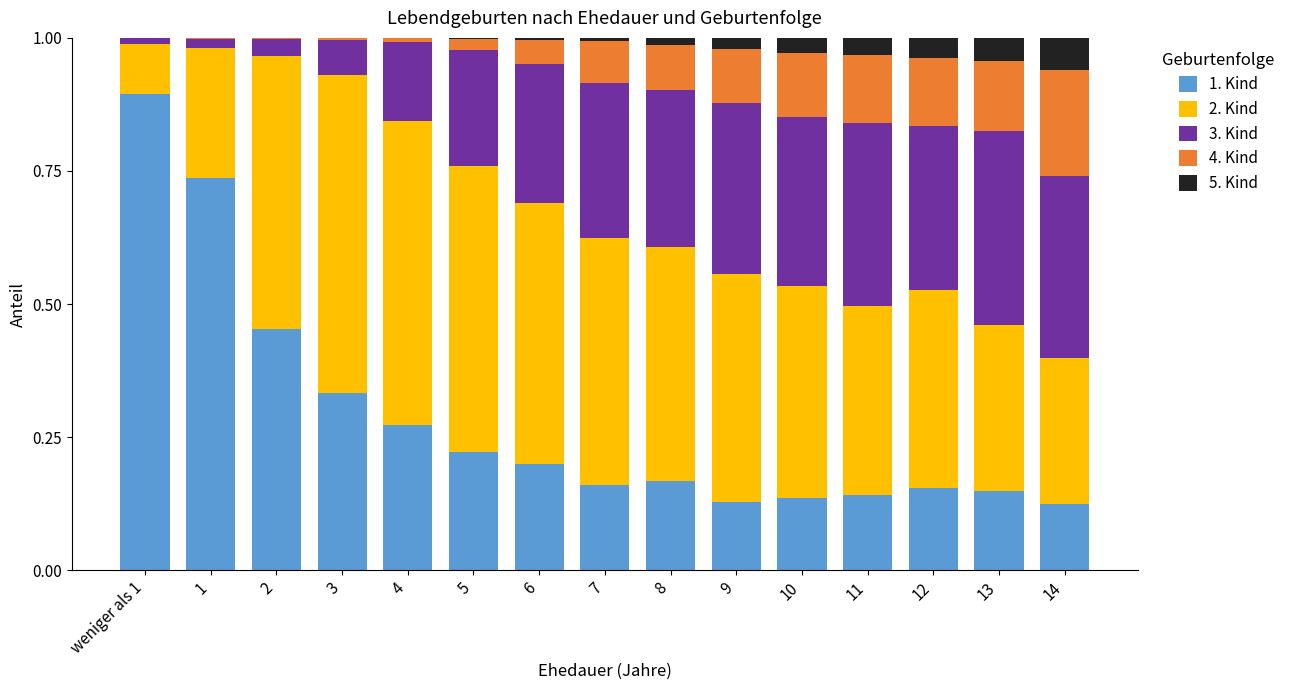

True or false: 1. Kind has a value of 1.3 at weniger als 1.

False